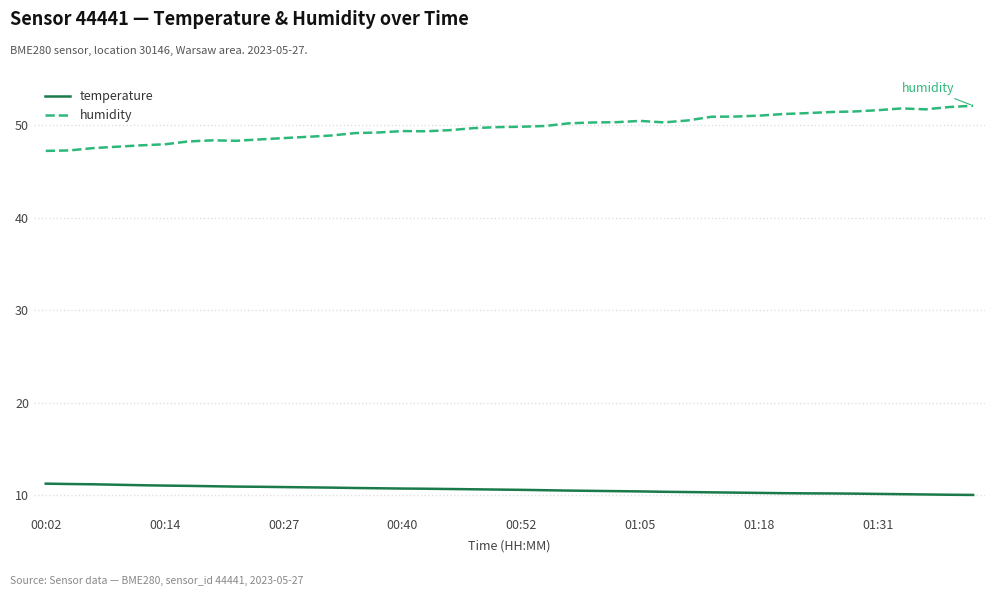

What is the difference between the maximum and minimum values in the temperature series?

1.2